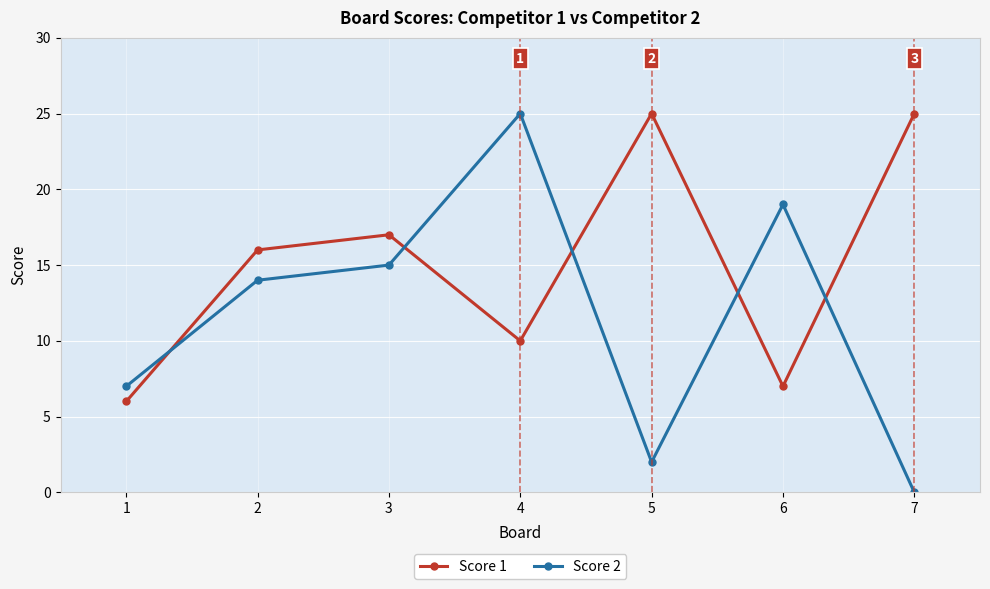

How many data points in Score 2 are less than 14?

3